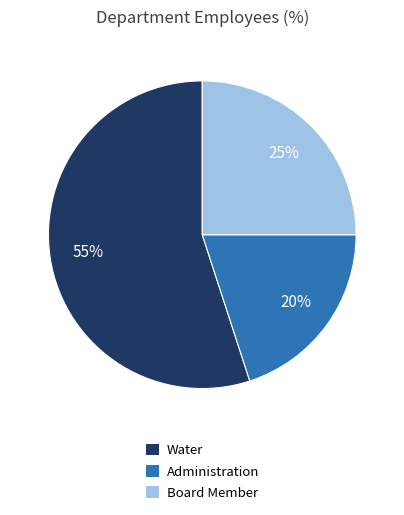

Is the sum of Water and Board Member greater than half?

Yes